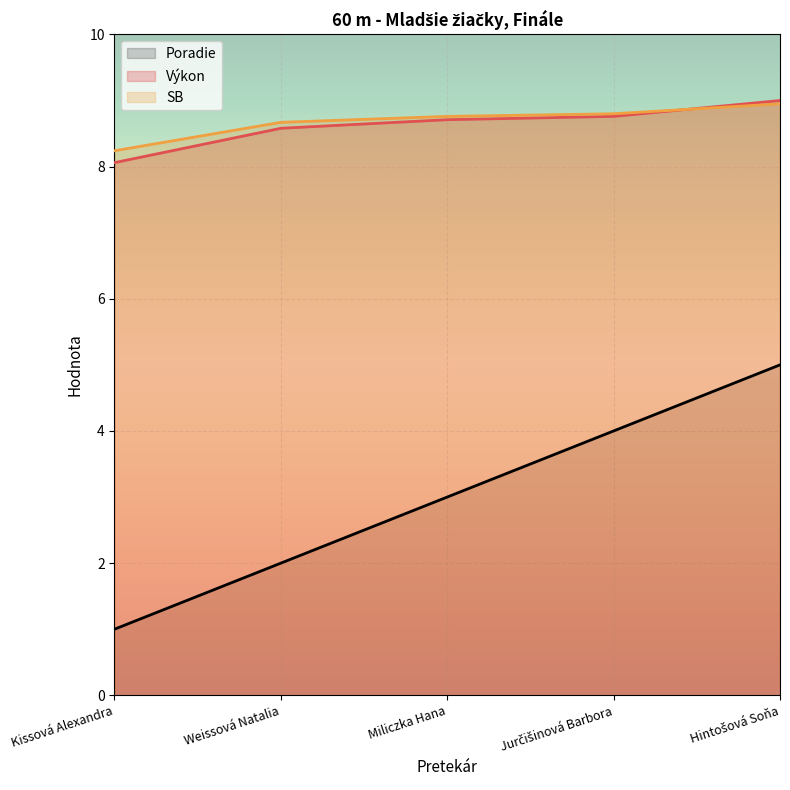

Reading left to right, transcribe all the data shown in this chart.

Poradie: 1.0	2.0	3.0	4.0	5.0
Výkon: 8.1	8.6	8.7	8.8	9.0
SB: 8.2	8.7	8.8	8.8	8.9